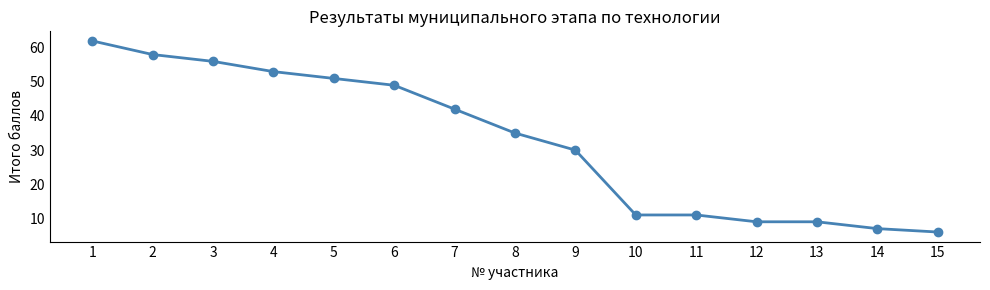

Is this an area chart (filled region under the line)?

No